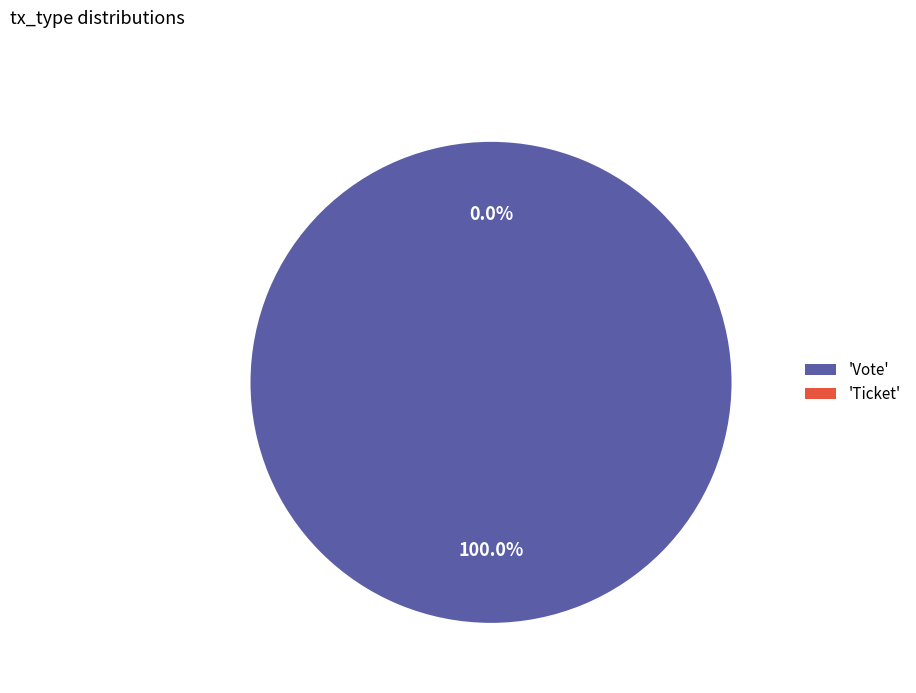

Rank the categories by value from lowest to highest.

Ticket, Vote